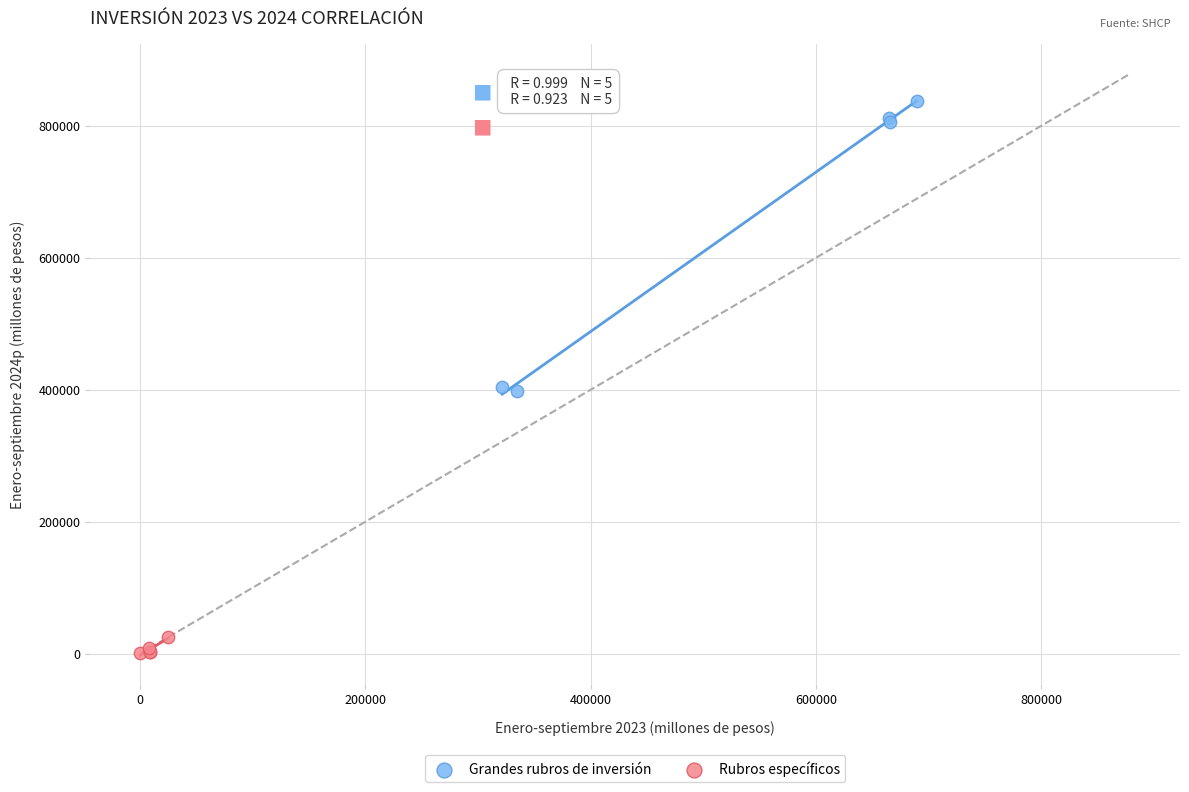

Which series contains the highest Y value?

Grandes rubros de inversión